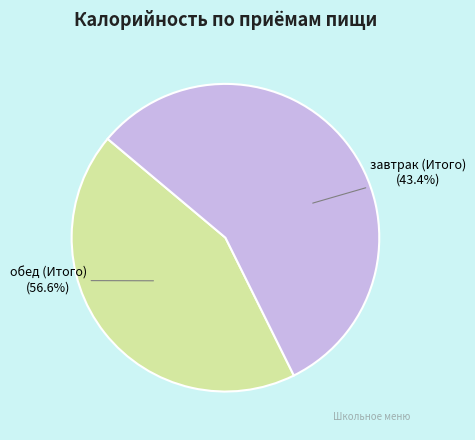

Which category has the smallest portion of the pie?

завтрак (Итого)